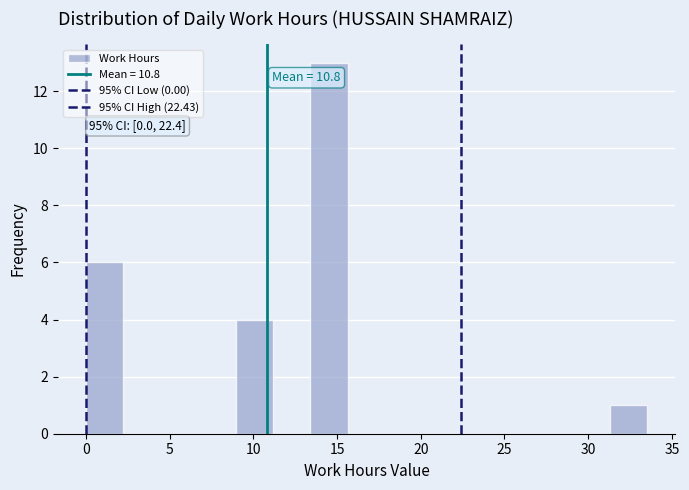

Over which range of the x-axis is the bar tallest?

13.5 to 15.5